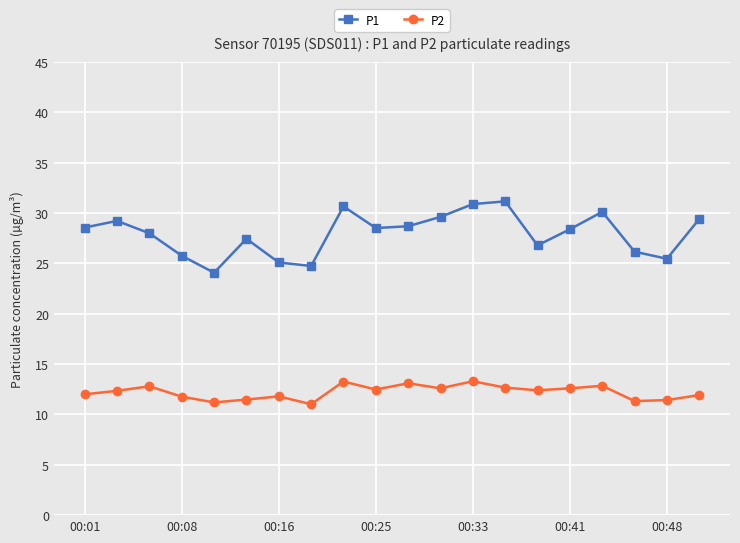

What is the value of the P2 point at the 15th from the left?

12.4